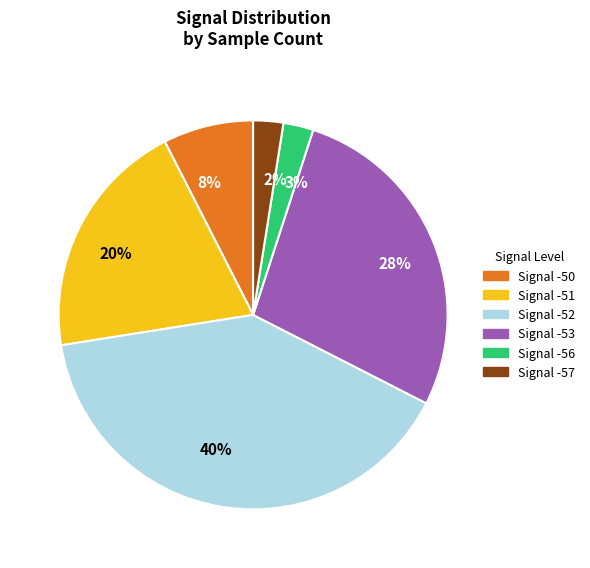

Do Signal -52 and Signal -50 together represent more than half of the pie?

No